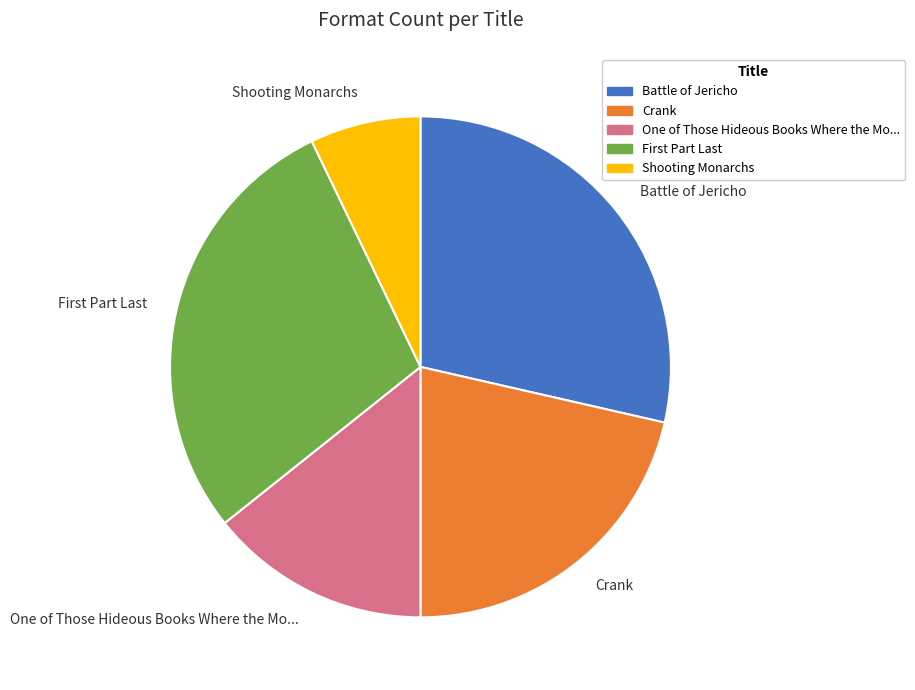

Which category has the smallest portion of the pie?

Shooting Monarchs